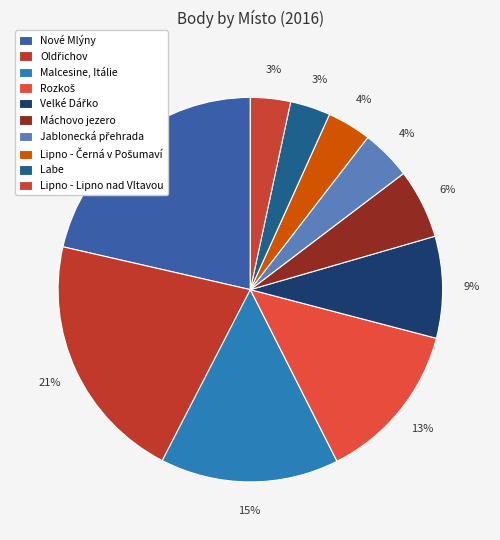

Which category has the biggest portion of the pie?

Nové Mlýny